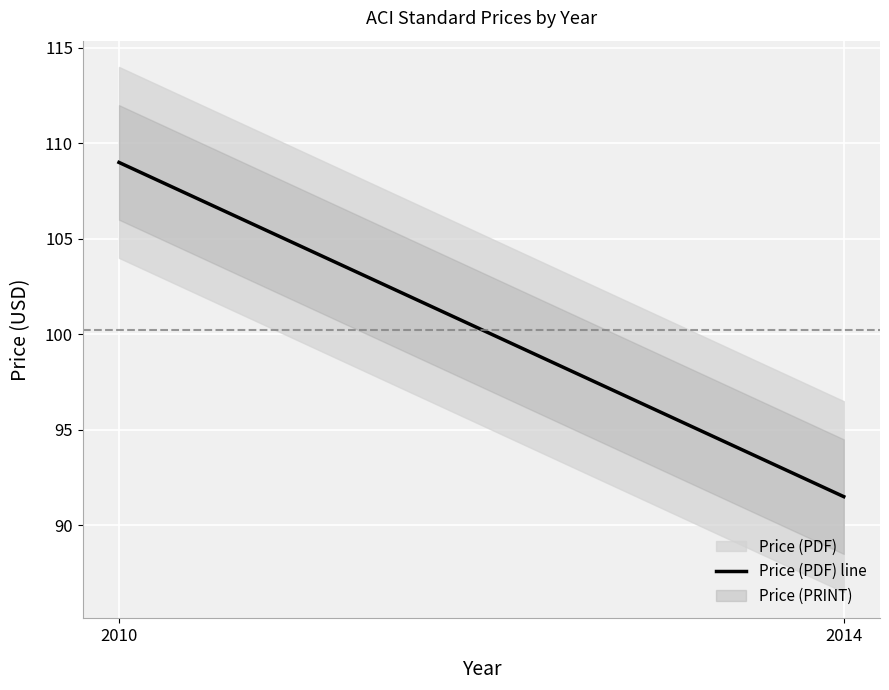

Which category has the lowest value across all series?

2014